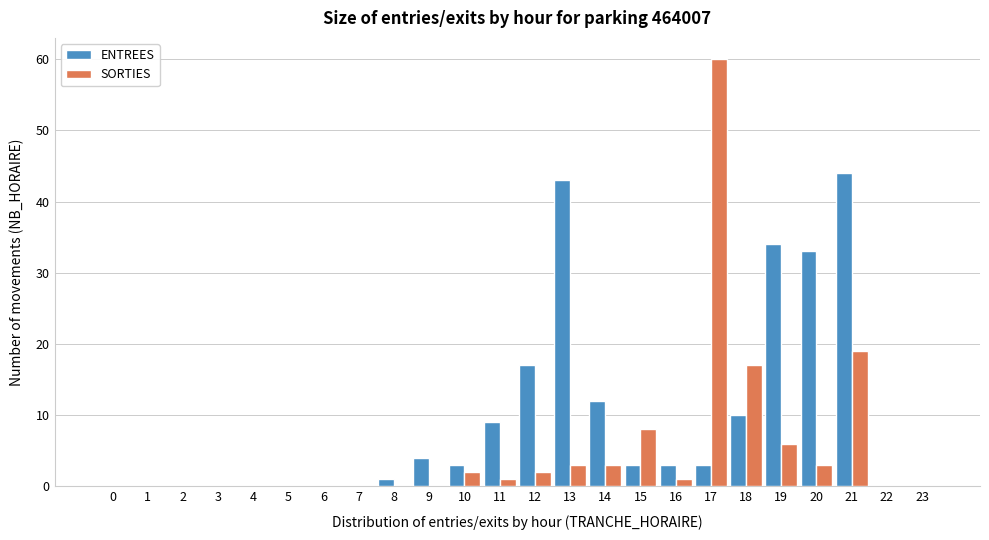

True or false: ENTREES has a value of -28 at 23.

False